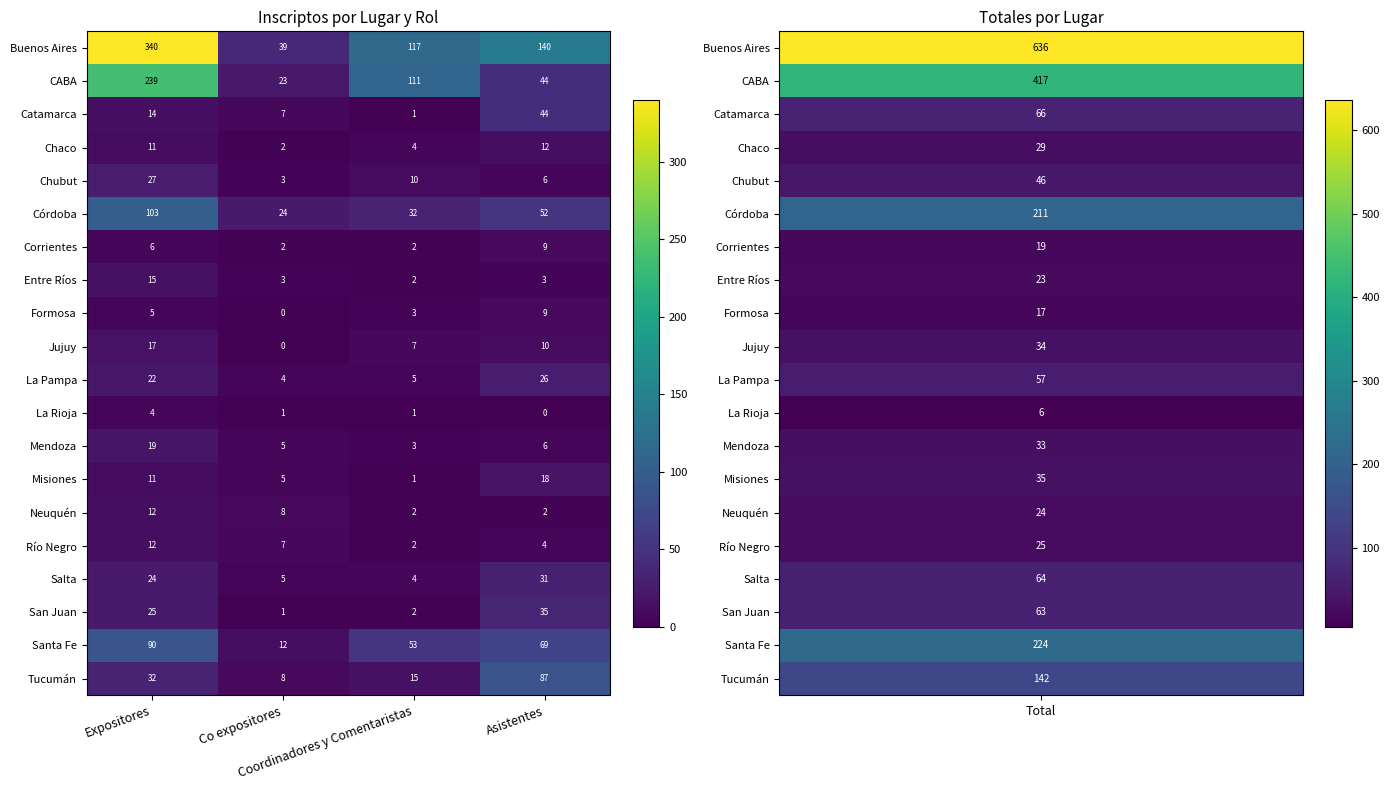

What is the minimum value for Buenos Aires?

39